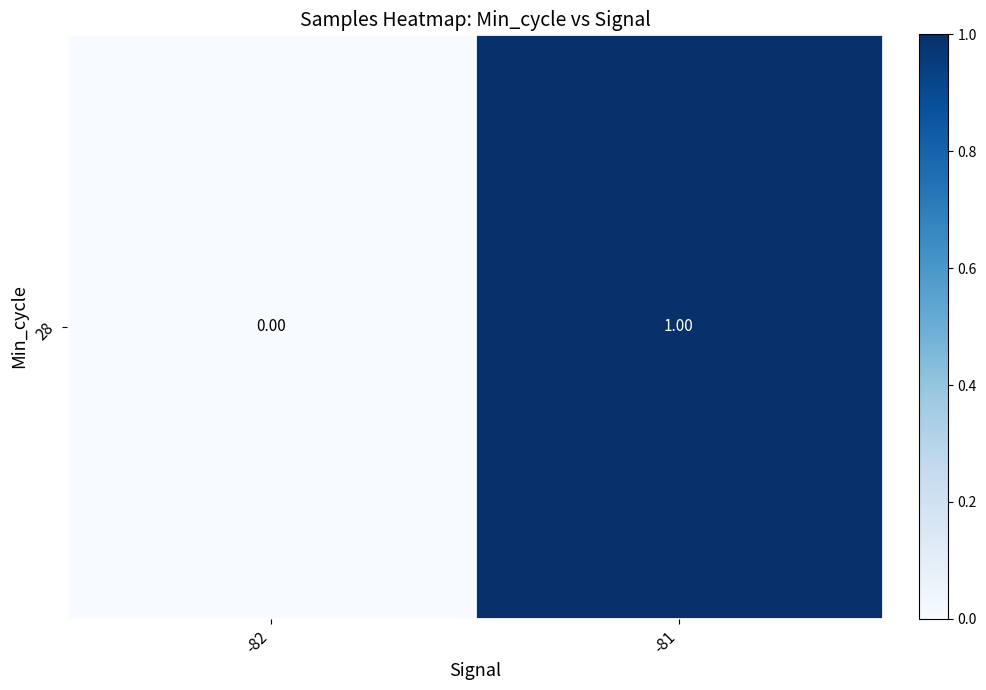

The value at -82 is 0. True or false?

True